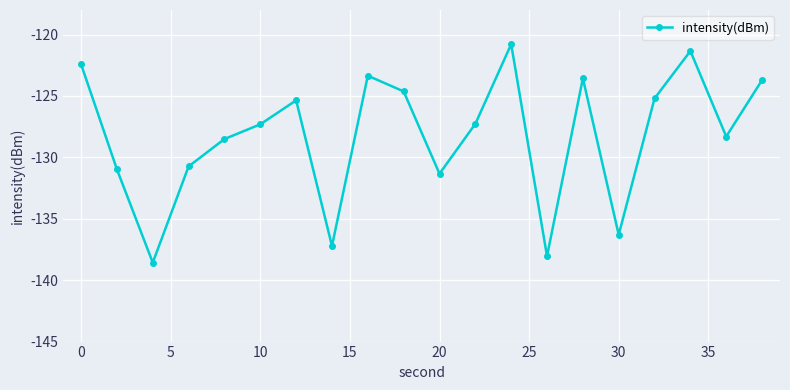

How many data points are above -127?

9